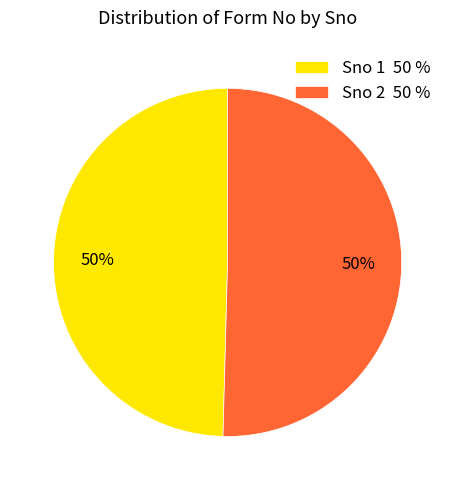

What is the ratio of the value at Sno 1 50 % to the value at Sno 2 50 %?

1.0